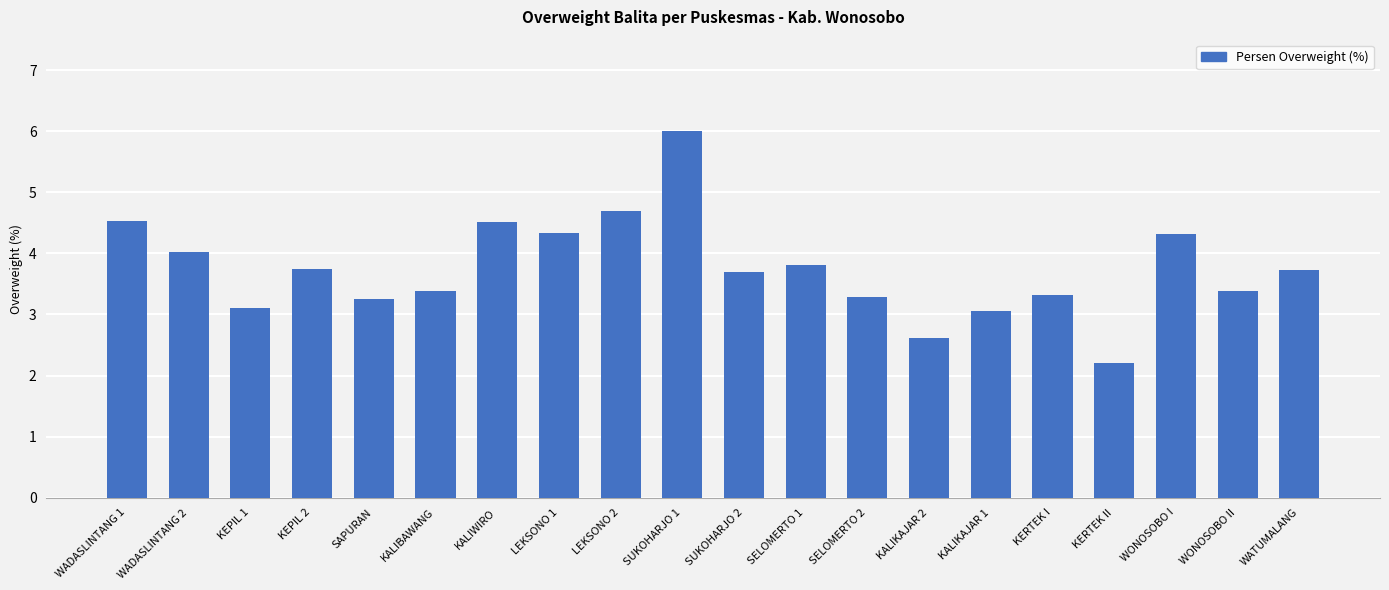

The chart shows a value of 5.1 at SELOMERTO 1. True or false?

False